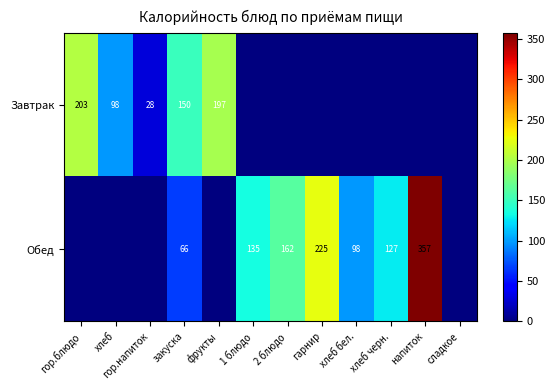

True or false: Завтрак has a value of 98 at хлеб.

True